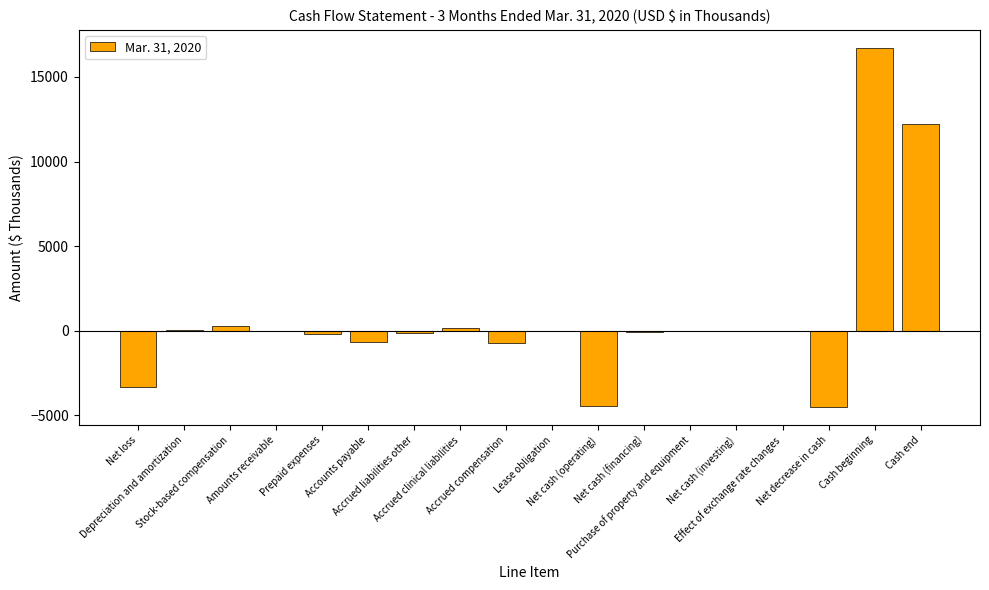

What is the maximum value shown in the chart?

16714